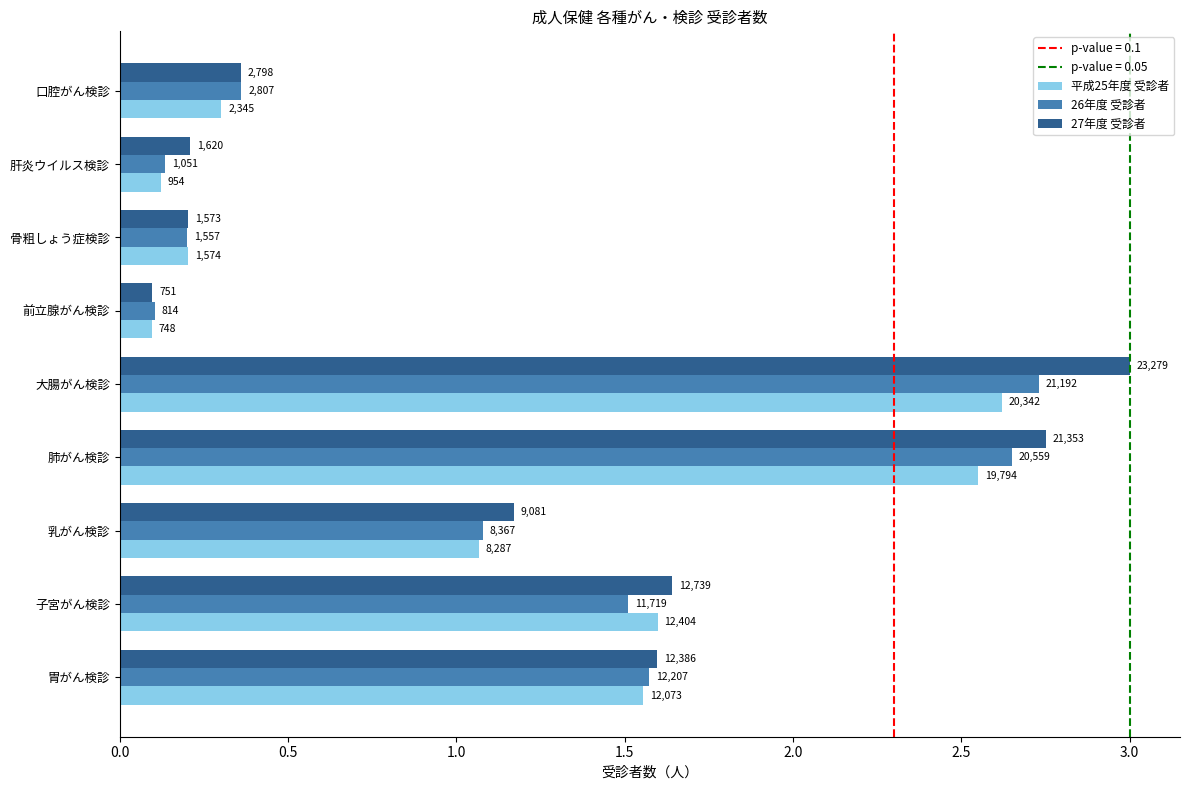

Which series has the widest spread of values?

27年度 受診者